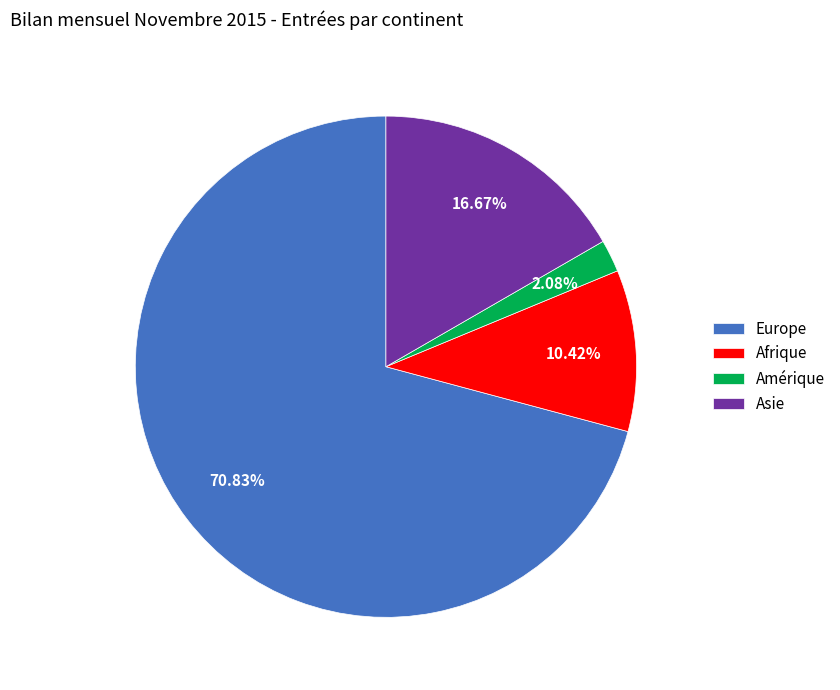

What is the majority slice?

Europe